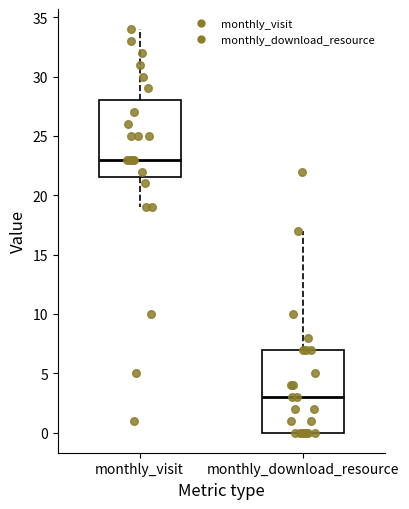

Where does the median line of the box for monthly_download_resource sit on the y-axis? The values are not printed on the chart, so give them approximately, as read against the axis.

3.0